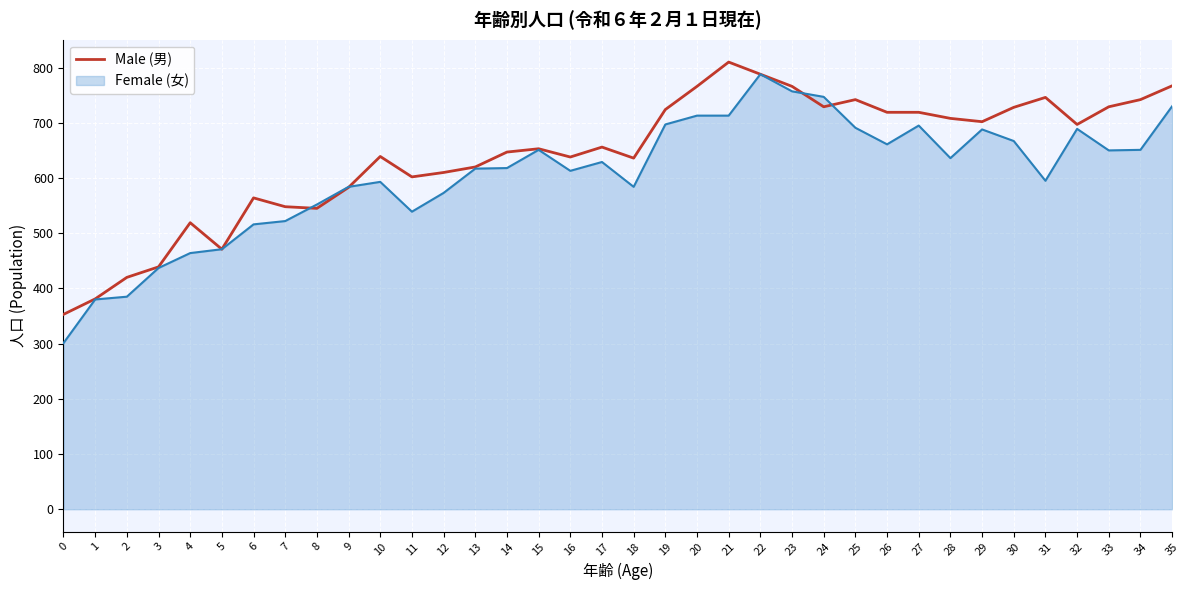

What is the greatest value displayed?

810